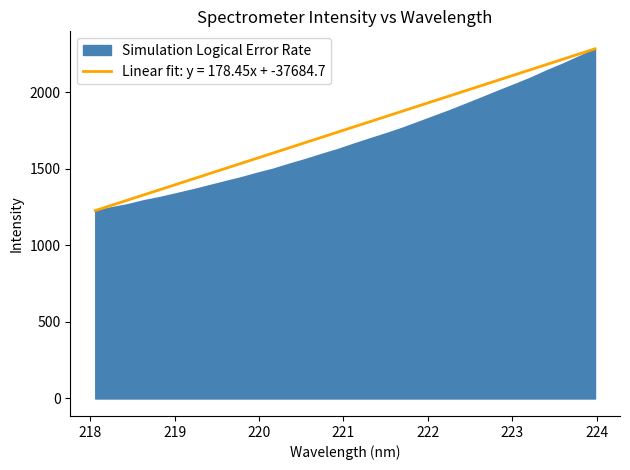

What is the change in value from 220.7354 to 223.408?

+476.9